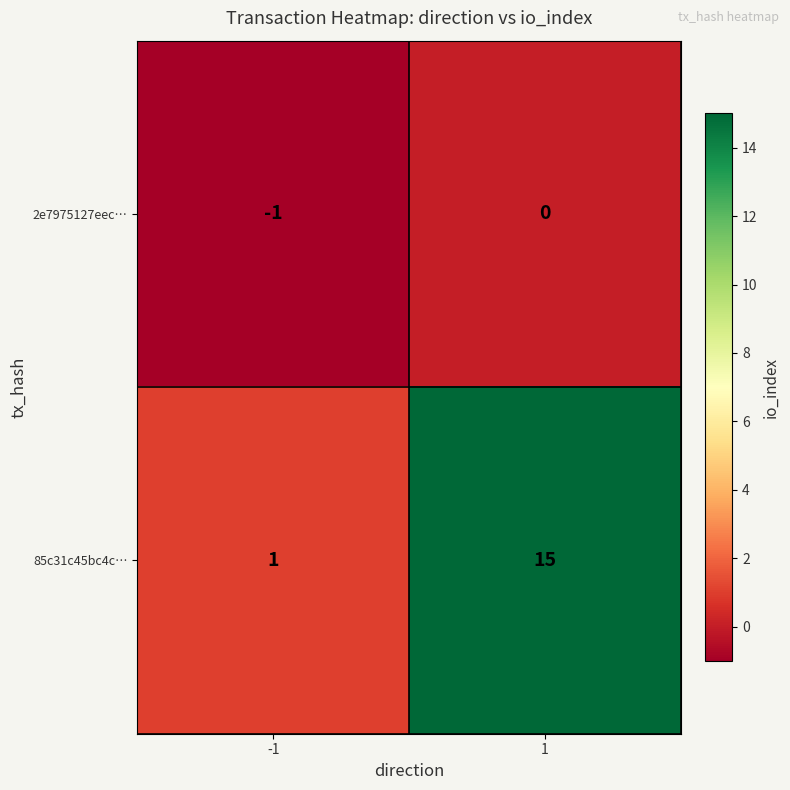

Reading left to right, transcribe all the data shown in this chart.

2e7975127eec…: -1=-1	1=0
85c31c45bc4c…: -1=1	1=15